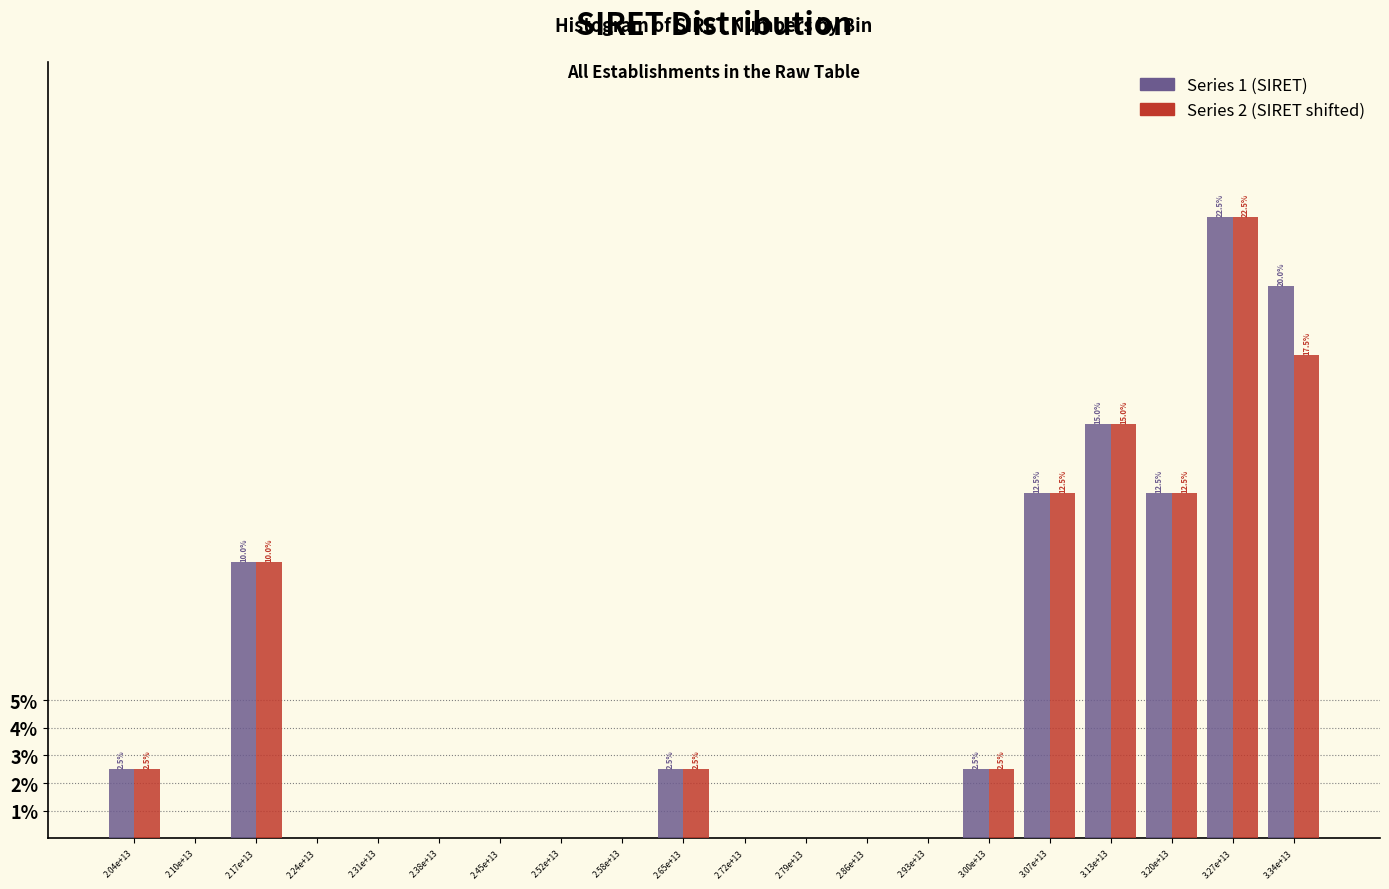

What is the sum of all Series 1 (SIRET) values?

100.0